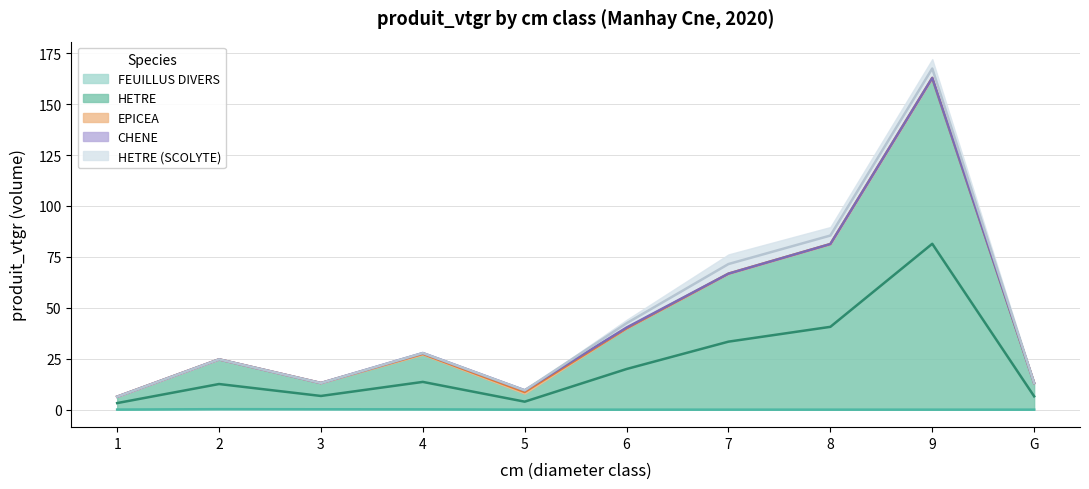

Does the chart display data point markers on the line(s)?

No